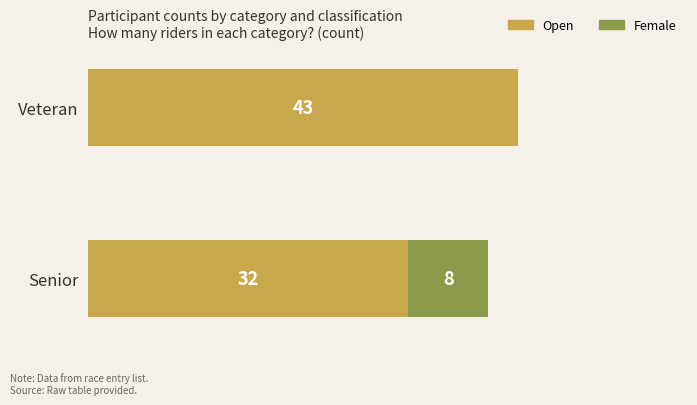

At which category is the sum across all series the highest?

Veteran